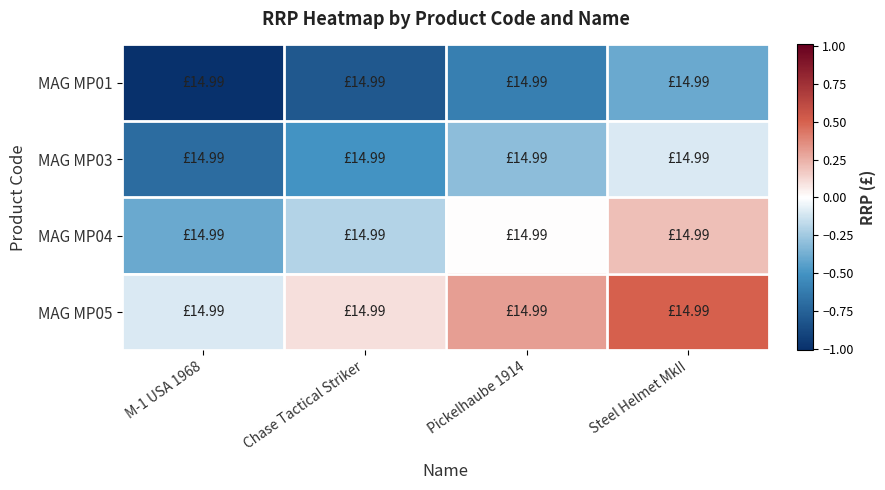

At how many categories does at least one series exceed 0?

3